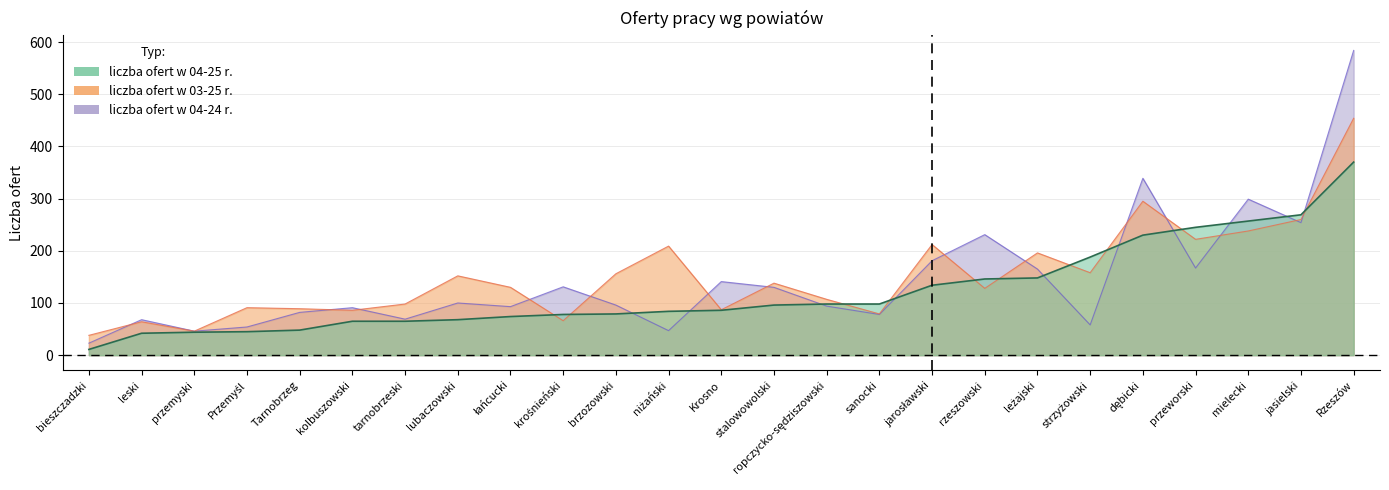

Is the value of liczba ofert w 04-24 r. at jasielski greater than the value of liczba ofert w 03-25 r. at sanocki?

Yes